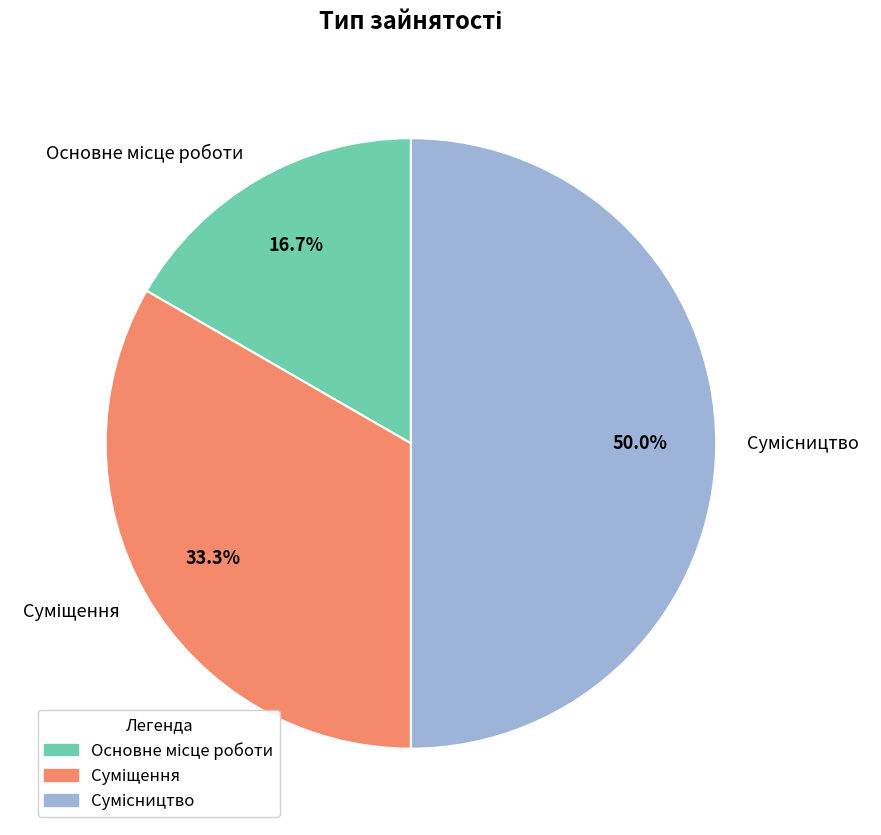

The Основне місце роботи slice represents 24% of the pie. True or false?

False